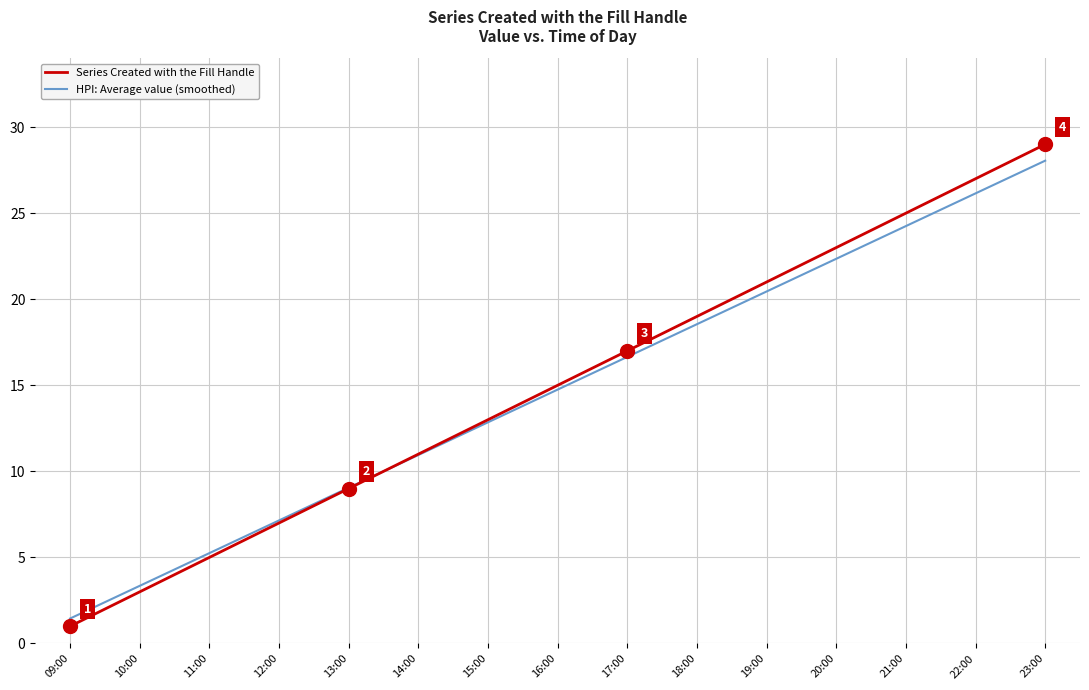

Rank the categories by HPI: Average value (smoothed) value from highest to lowest.

23:00, 22:00, 21:00, 20:00, 19:00, 18:00, 17:00, 16:00, 15:00, 14:00, 13:00, 12:00, 11:00, 10:00, 09:00